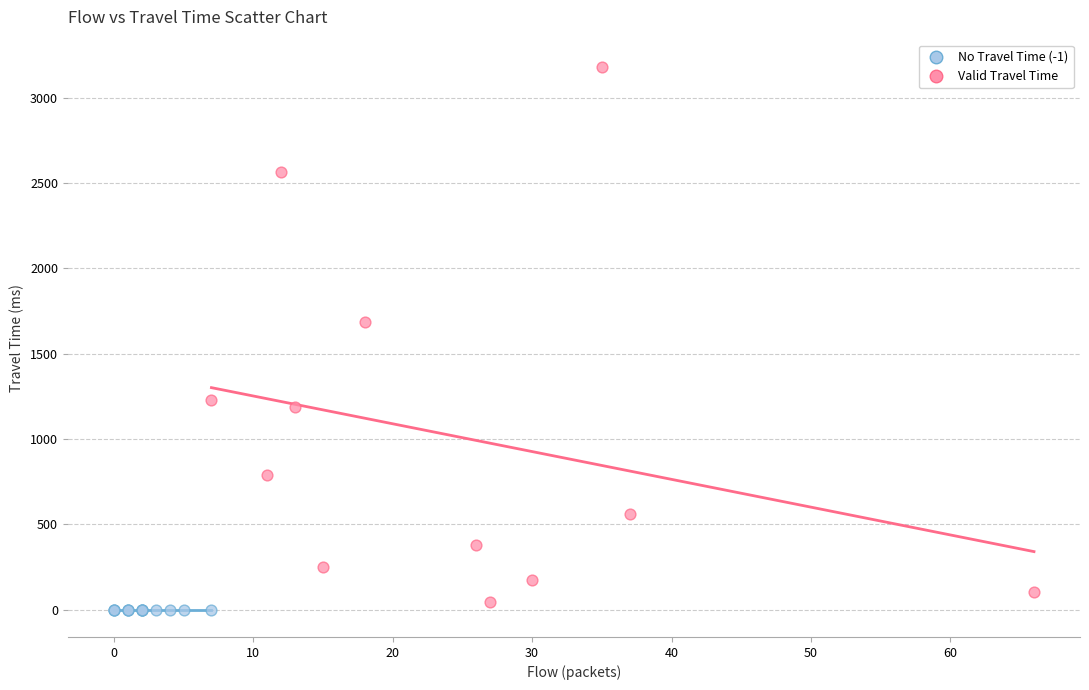

What are all the series names shown in the legend?

No Travel Time (-1), Valid Travel Time